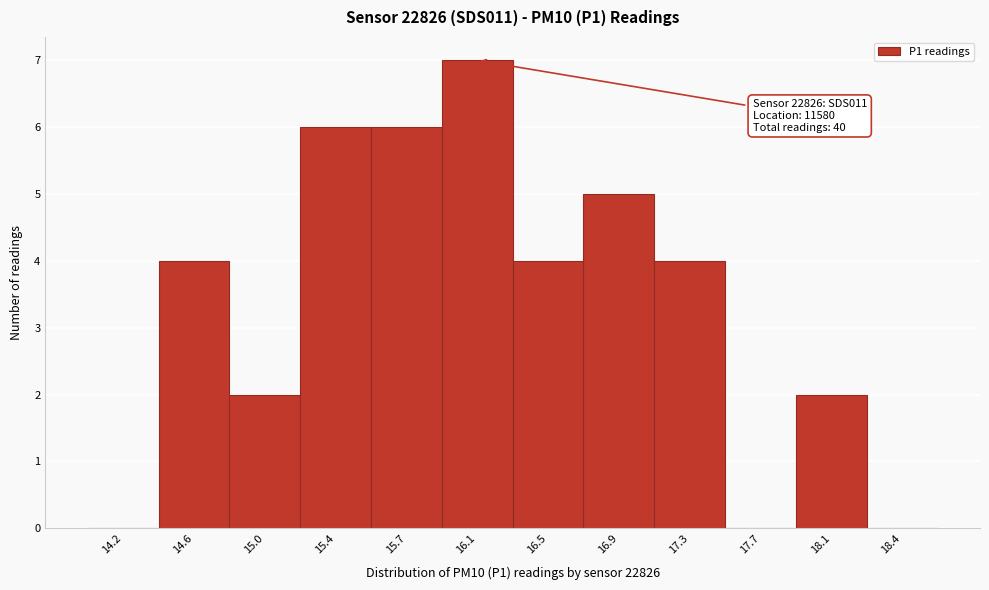

Reading left to right, list all the values displayed in this chart.

14.2=0	14.6=4	15.0=2	15.4=6	15.7=6	16.1=7	16.5=4	16.9=5	17.3=4	17.7=0	18.1=2	18.4=0